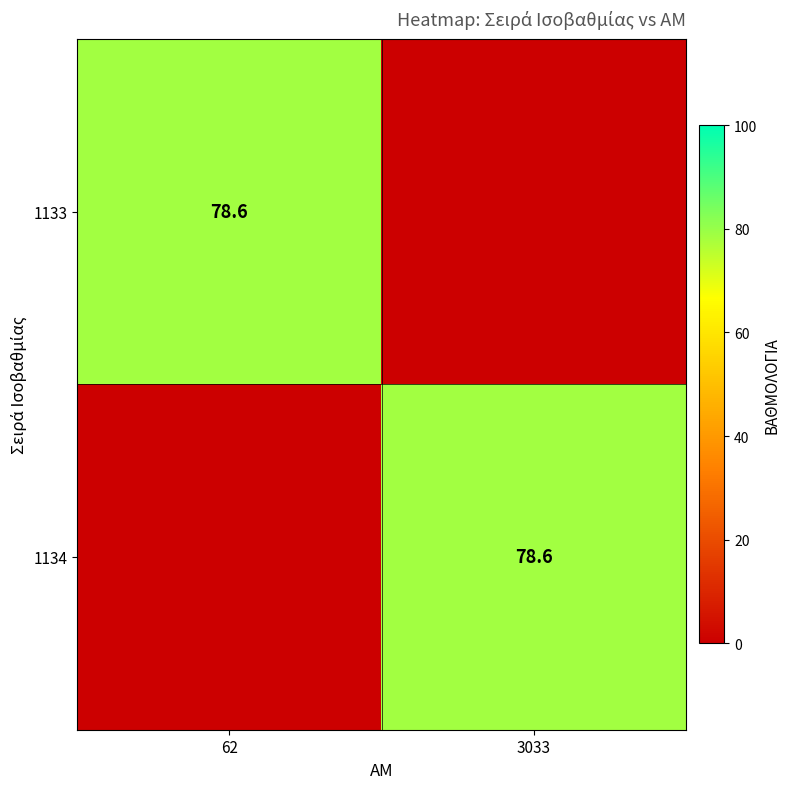

Is it true that 1134 equals 78.6 at 3033?

True